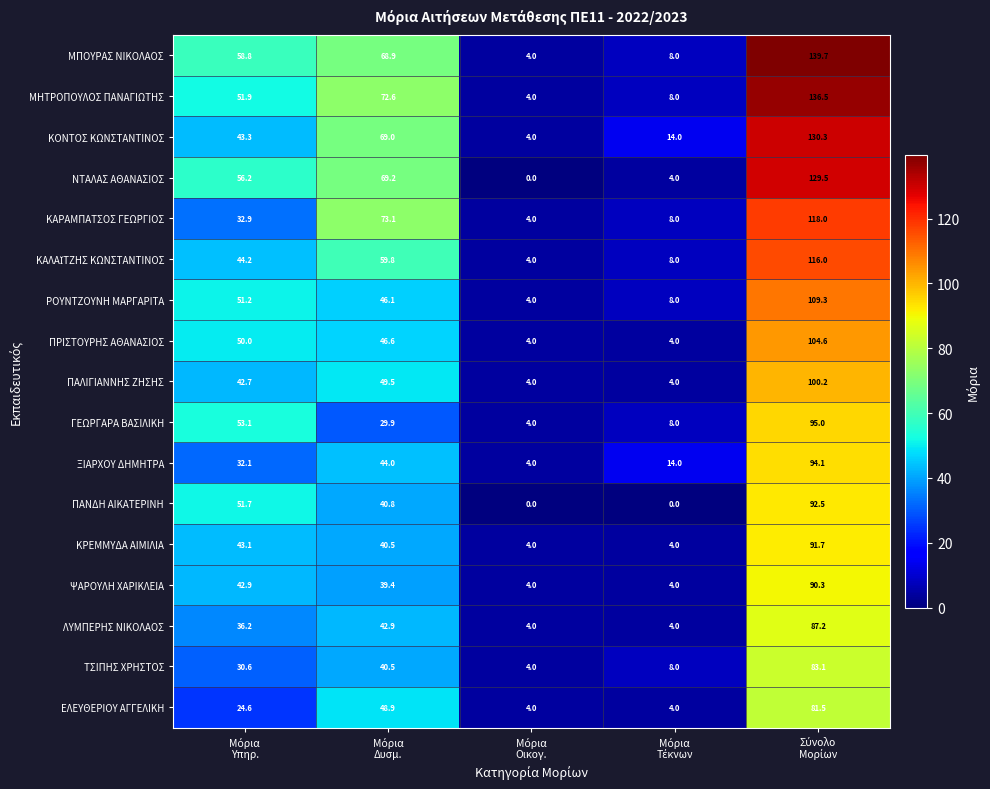

Count the number of data series in this chart.

17